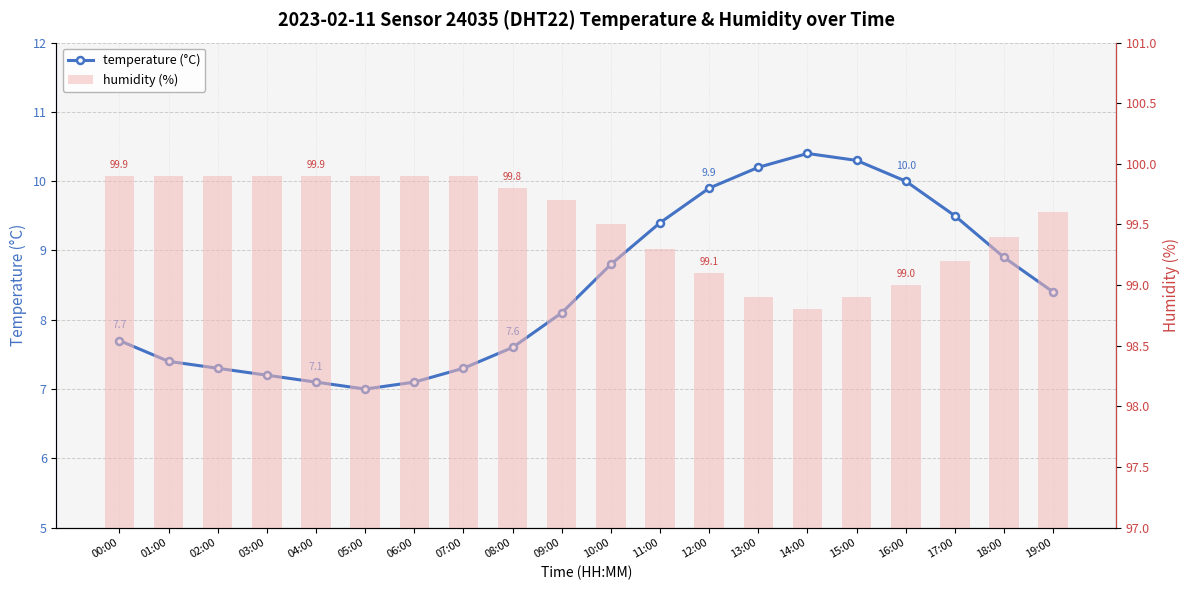

Reading left to right, list all the values displayed in this chart.

temperature (°C): 00:00=7.7	01:00=7.4	02:00=7.3	03:00=7.2	04:00=7.1	05:00=7.0	06:00=7.1	07:00=7.3	08:00=7.6	09:00=8.1	10:00=8.8	11:00=9.4	12:00=9.9	13:00=10.2	14:00=10.4	15:00=10.3	16:00=10.0	17:00=9.5	18:00=8.9	19:00=8.4
humidity (%): 00:00=99.9	01:00=99.9	02:00=99.9	03:00=99.9	04:00=99.9	05:00=99.9	06:00=99.9	07:00=99.9	08:00=99.8	09:00=99.7	10:00=99.5	11:00=99.3	12:00=99.1	13:00=98.9	14:00=98.8	15:00=98.9	16:00=99.0	17:00=99.2	18:00=99.4	19:00=99.6